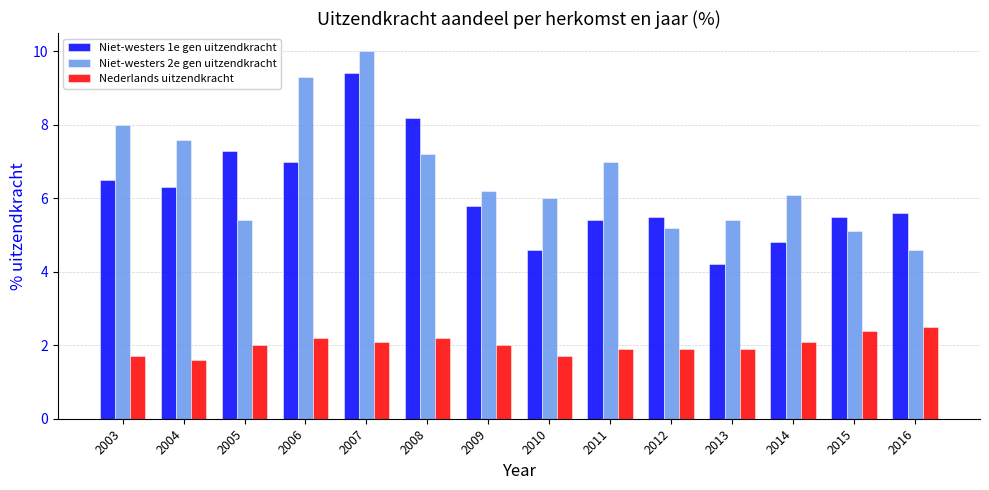

How many categories are shown in the chart?

14